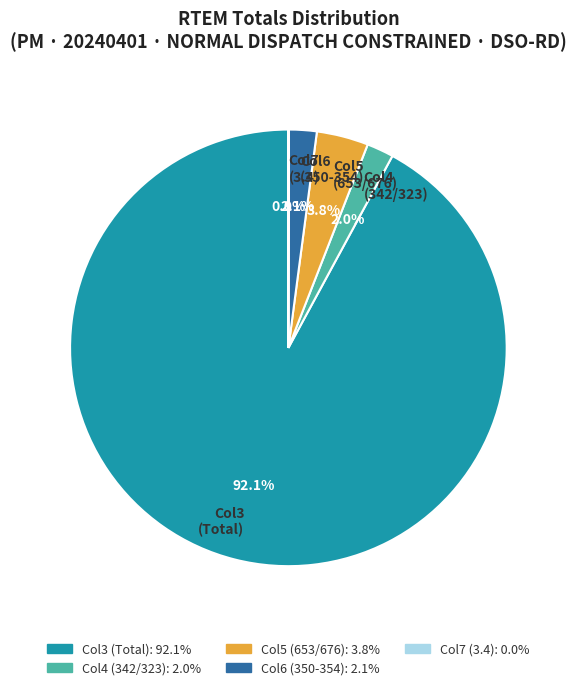

What percentage is NOT represented by Col5 (653/676)?

96.2%